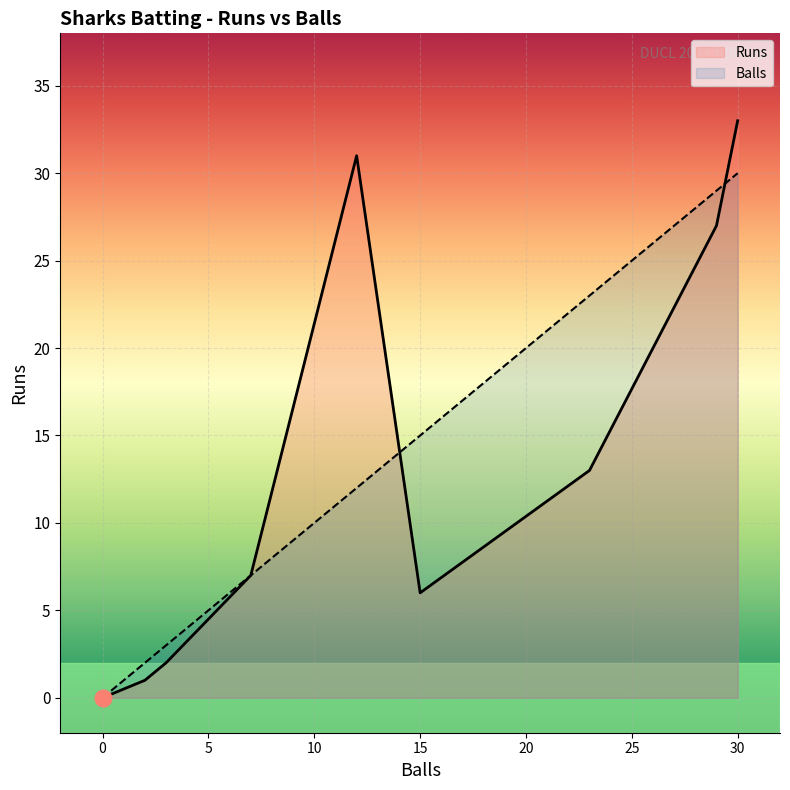

List the series in order of their overall mean, highest first.

Balls, Runs